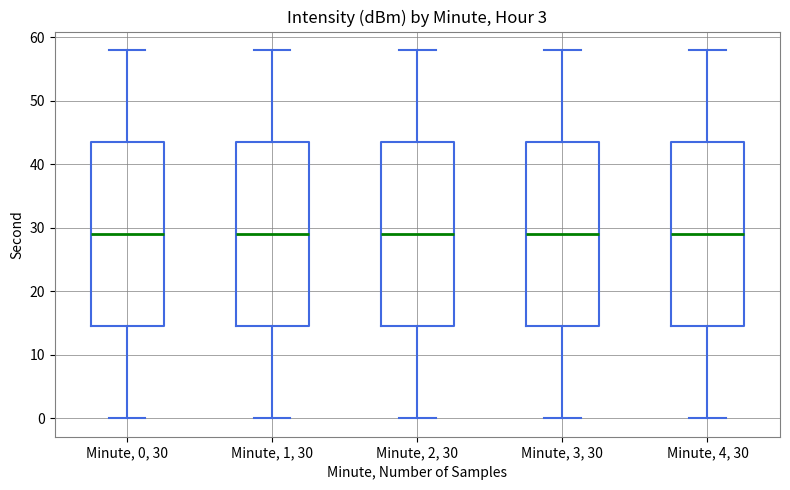

Reading left to right, transcribe this box plot: for each box, give where its median line is, the range the box spans, and where its two whiskers end, as read against the y-axis. The values are not printed on the chart, so give them approximately, as read against the axis.

Minute, 0, 30: median 29, box 15 to 44, whiskers 0 to 58
Minute, 1, 30: median 29, box 15 to 44, whiskers 0 to 58
Minute, 2, 30: median 29, box 15 to 44, whiskers 0 to 58
Minute, 3, 30: median 29, box 15 to 44, whiskers 0 to 58
Minute, 4, 30: median 29, box 15 to 44, whiskers 0 to 58